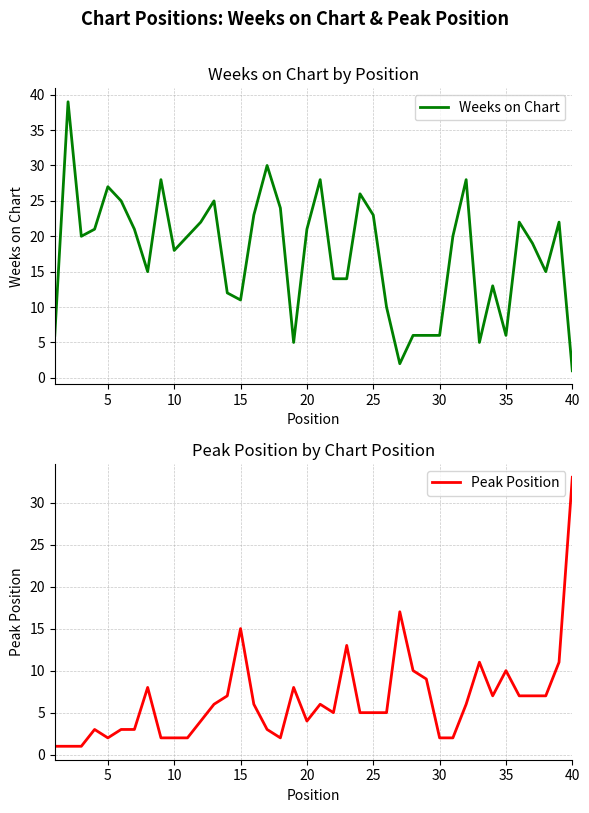

What is the sum of all Weeks on Chart values?

699